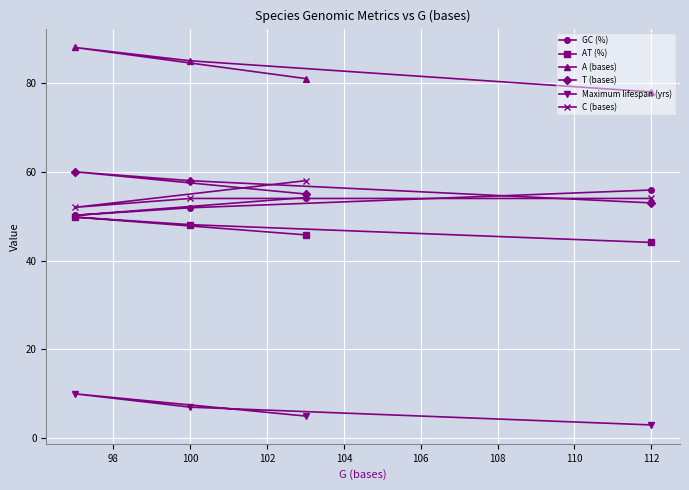

What is the difference between the highest and lowest values at 100?

78.0